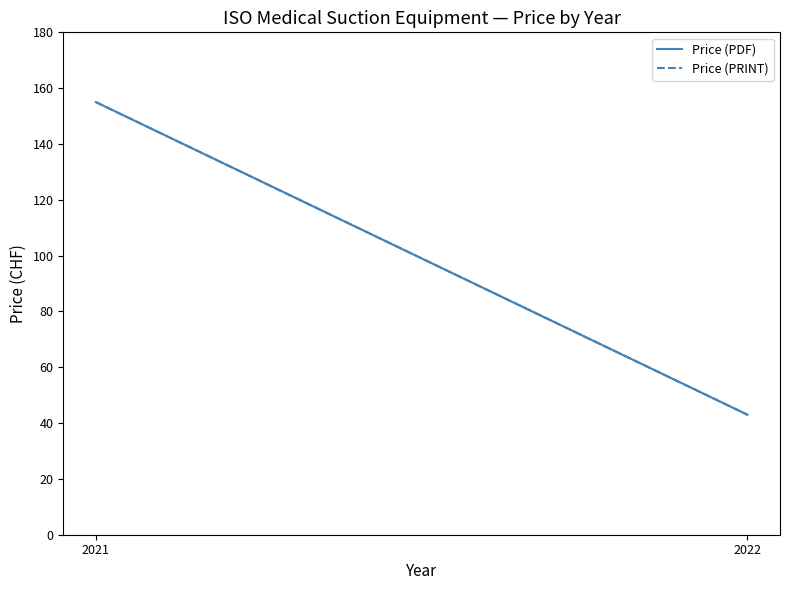

What is the minimum value for Price (PDF)?

43